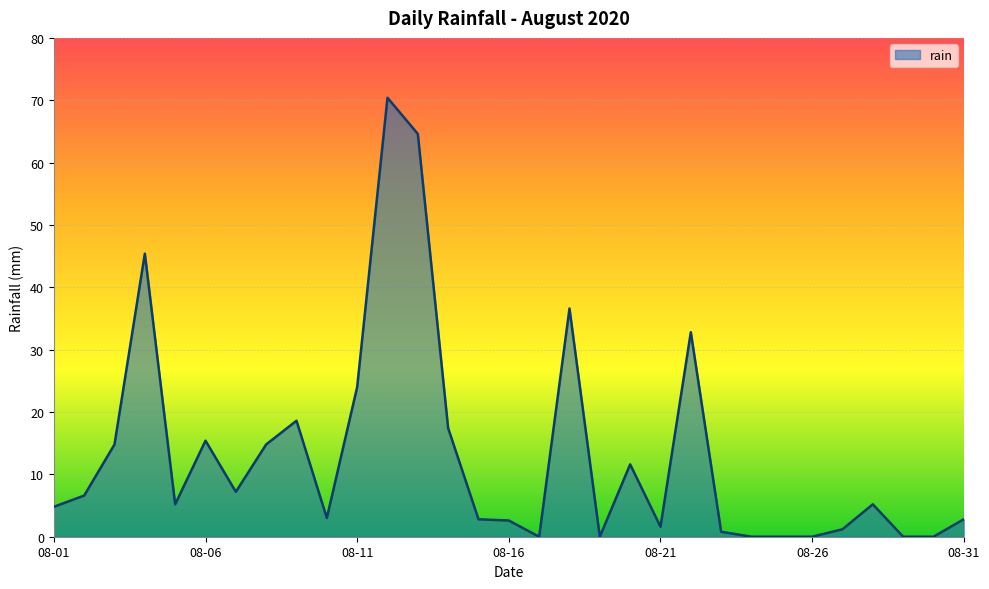

True or false: the data has more than 2 interior local peaks.

True